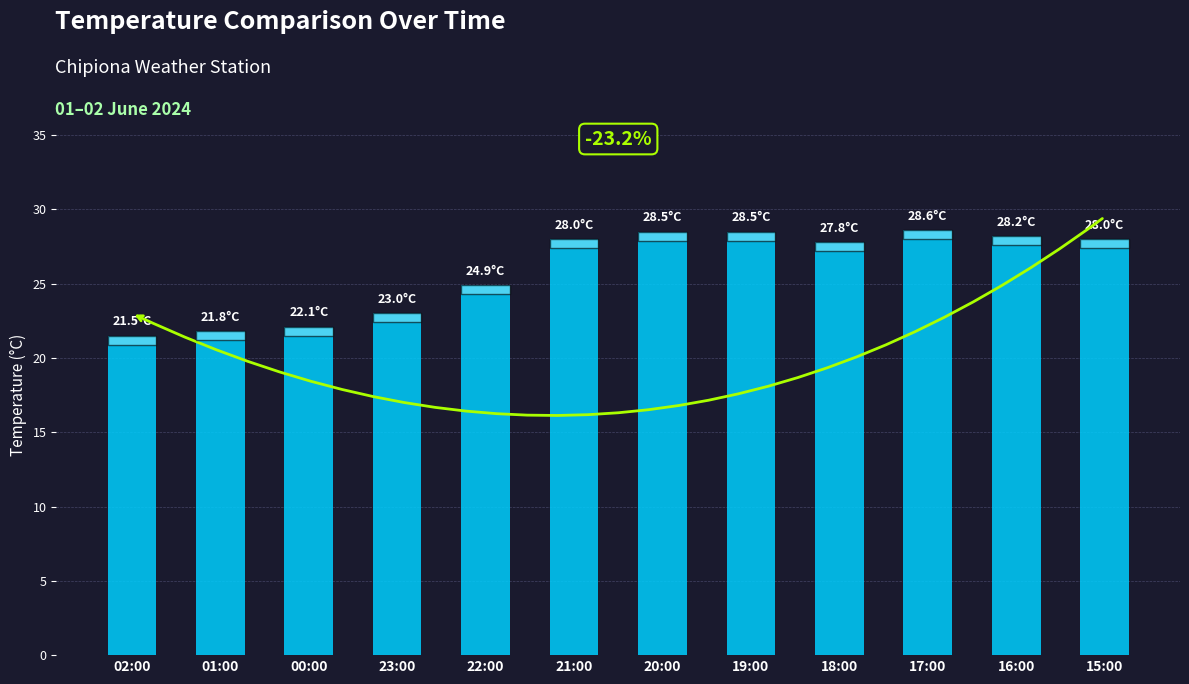

How many bars are there in total?

12